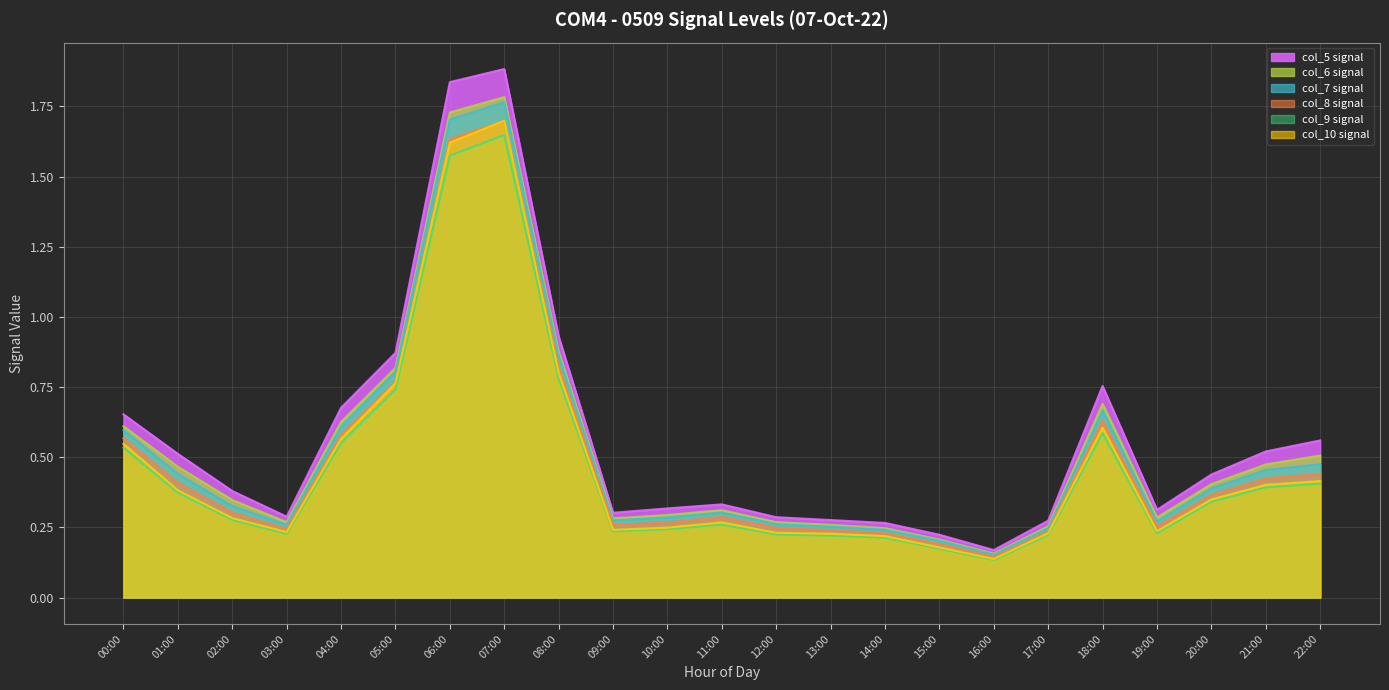

At which label does col_7 reach its minimum?

16:00